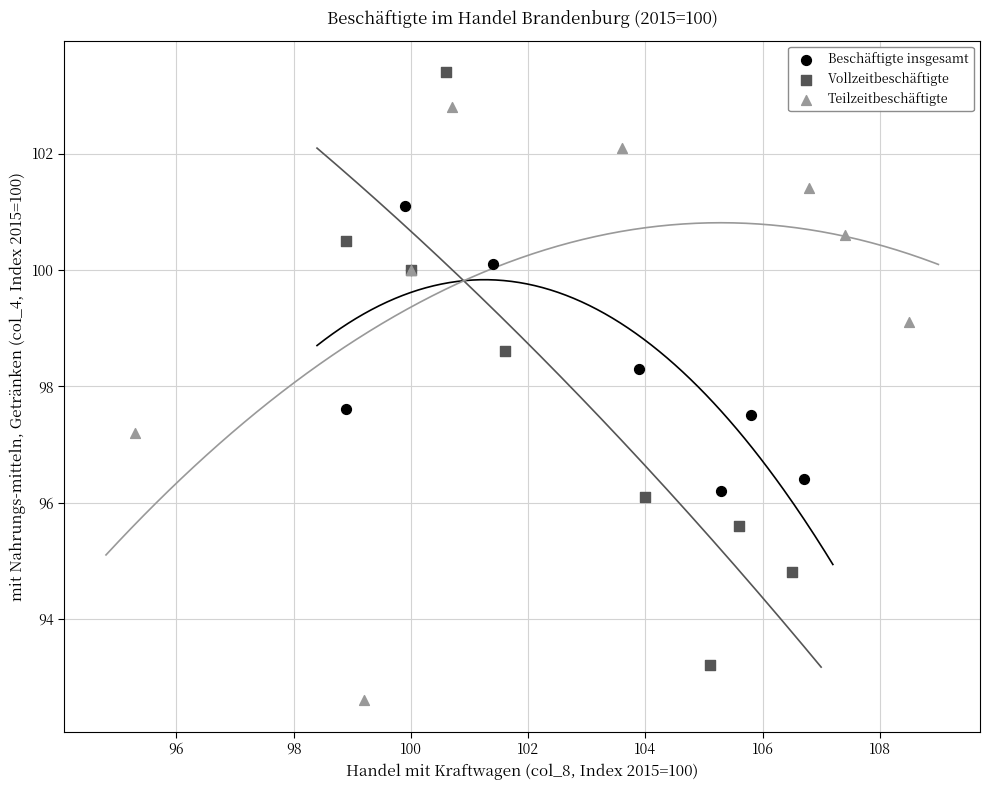

Which series contains the highest Y value?

Vollzeitbeschäftigte